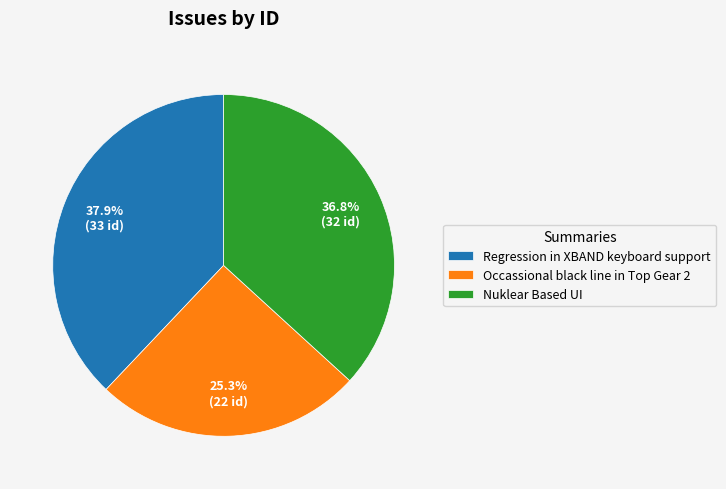

What is the smallest slice in the pie chart?

Occassional black line in Top Gear 2